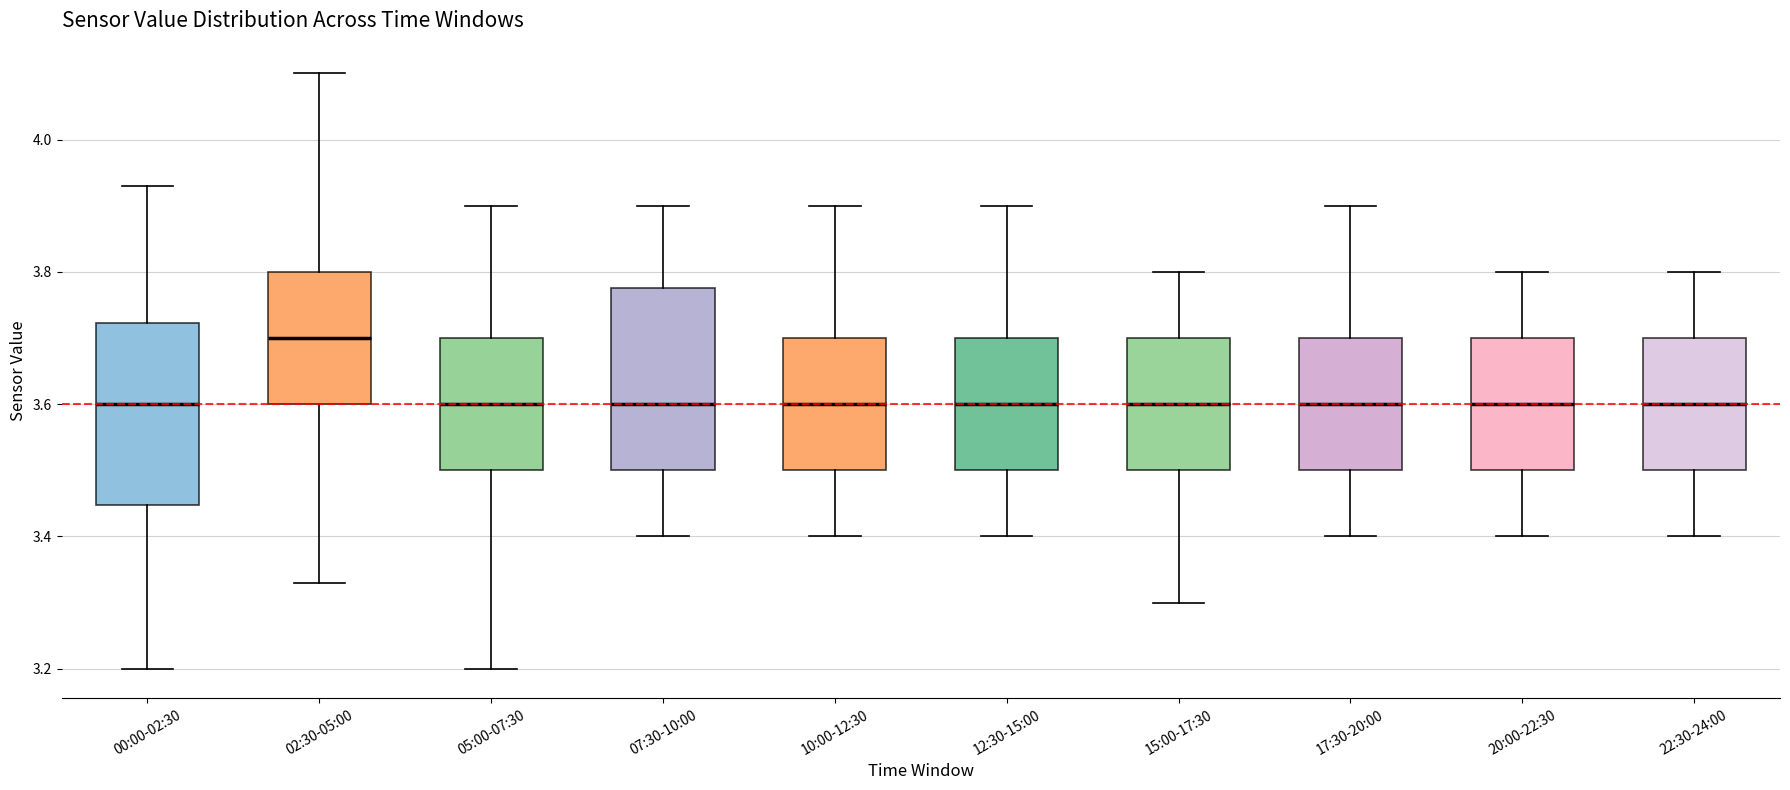

Reading left to right, read every box against the y-axis: the position of its median line, the range the box covers, and the ends of its whiskers. The values are not printed on the chart, so give them approximately, as read against the axis.

00:00-02:30: median 3.60, box 3.44 to 3.72, whiskers 3.20 to 3.94
02:30-05:00: median 3.70, box 3.60 to 3.80, whiskers 3.34 to 4.10
05:00-07:30: median 3.60, box 3.50 to 3.70, whiskers 3.20 to 3.90
07:30-10:00: median 3.60, box 3.50 to 3.78, whiskers 3.40 to 3.90
10:00-12:30: median 3.60, box 3.50 to 3.70, whiskers 3.40 to 3.90
12:30-15:00: median 3.60, box 3.50 to 3.70, whiskers 3.40 to 3.90
15:00-17:30: median 3.60, box 3.50 to 3.70, whiskers 3.30 to 3.80
17:30-20:00: median 3.60, box 3.50 to 3.70, whiskers 3.40 to 3.90
20:00-22:30: median 3.60, box 3.50 to 3.70, whiskers 3.40 to 3.80
22:30-24:00: median 3.60, box 3.50 to 3.70, whiskers 3.40 to 3.80